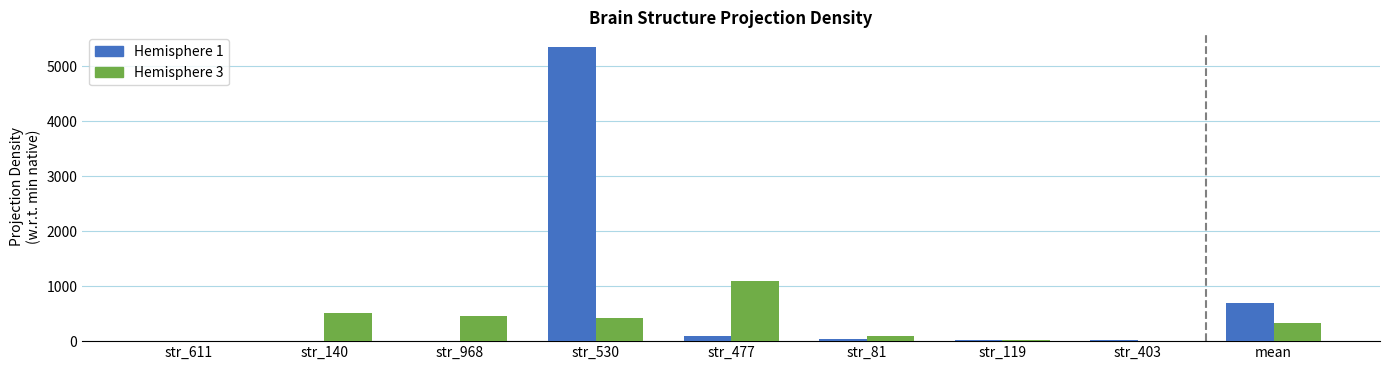

What is the spread (max minus min) of values at str_119?

7.2